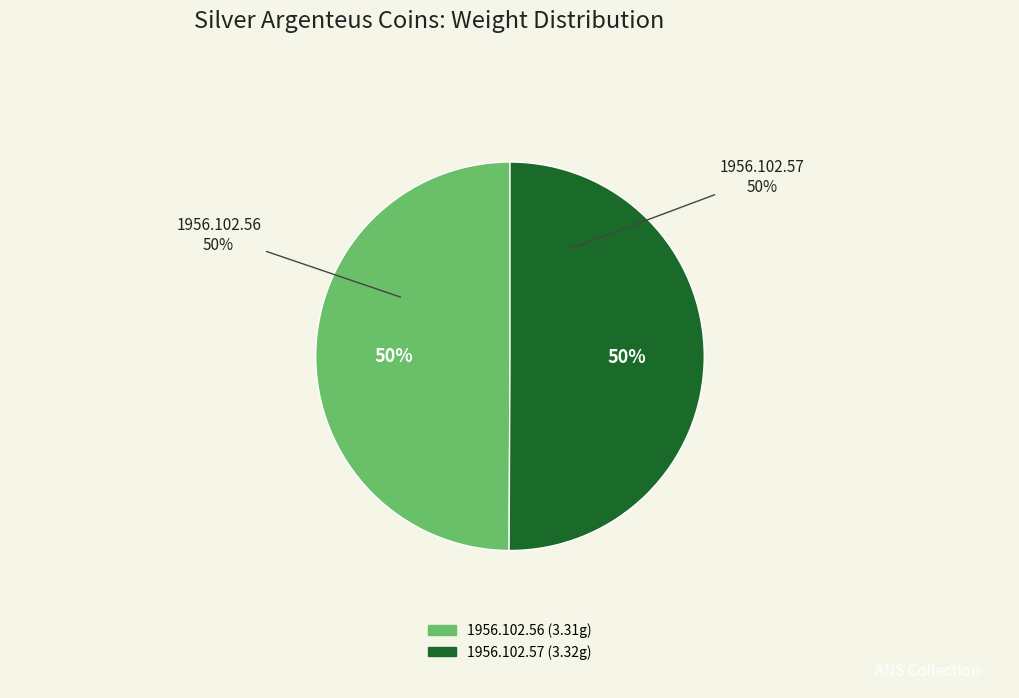

To the nearest percent, what percentage of the pie is 1956.102.57?

50%